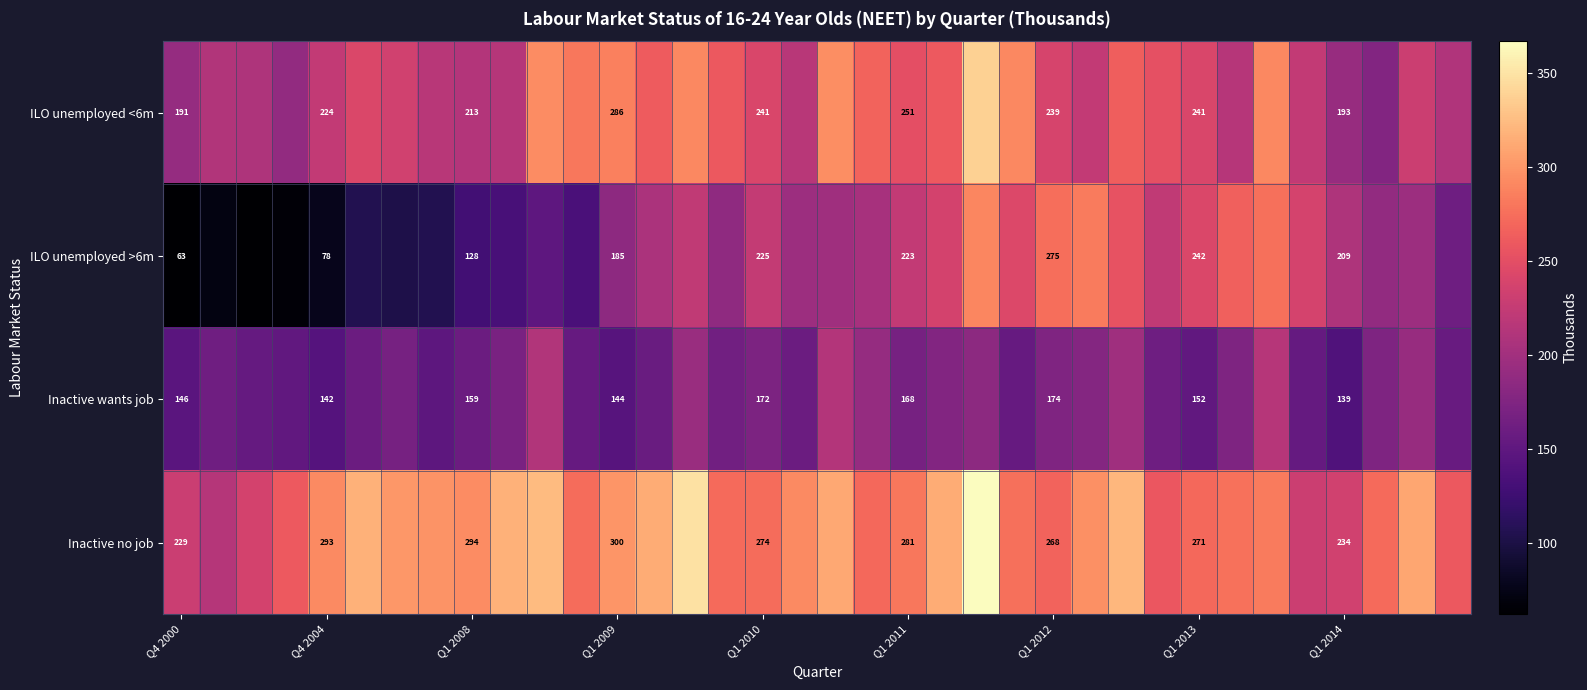

The Inactive wants job series shows 215 at Q1 2013. True or false?

False